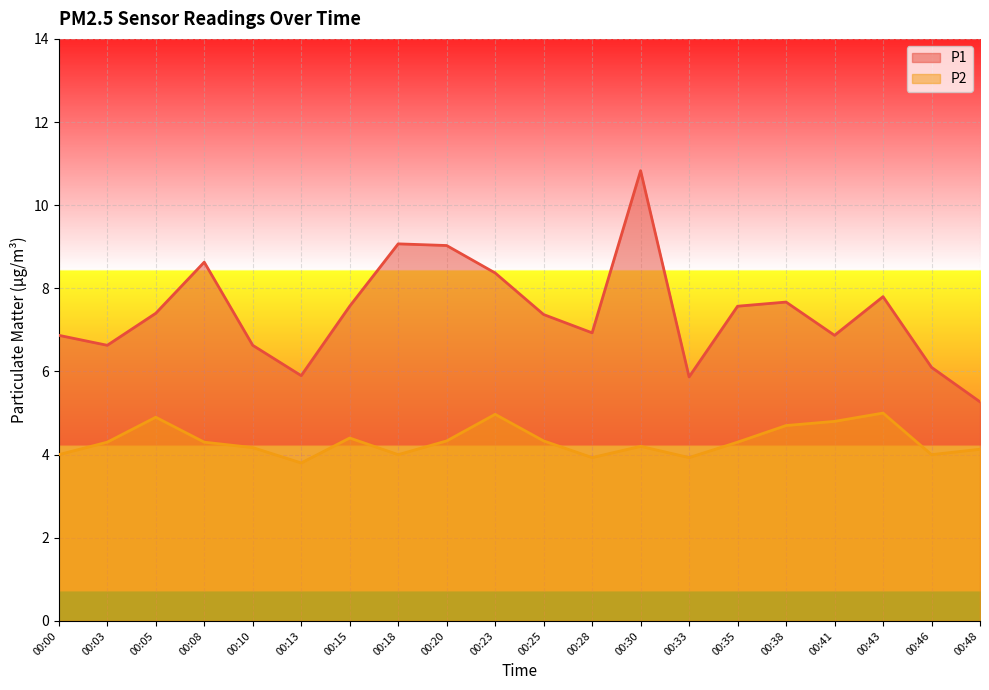

What is the maximum value for P1?

10.8